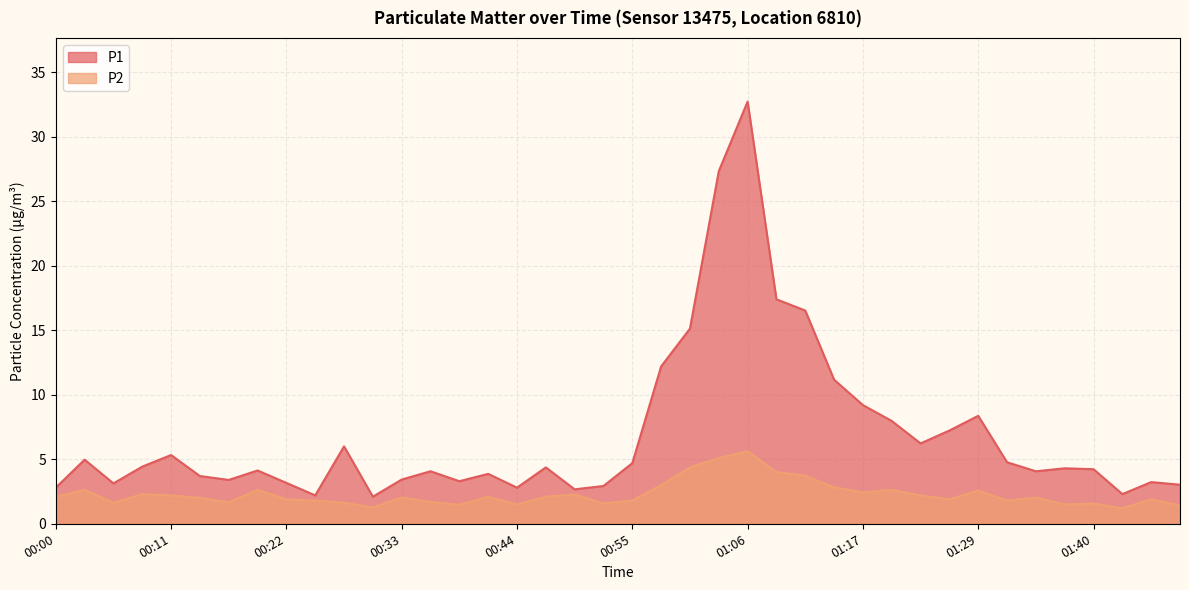

Where is P1 nearest to the value 17?

01:09